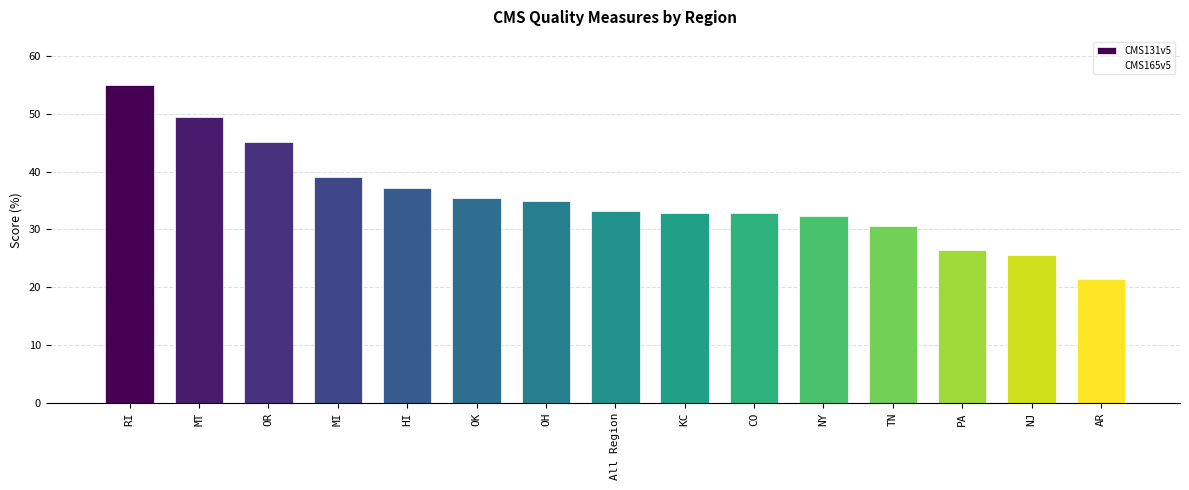

Which category has the lowest value across all series?

AR